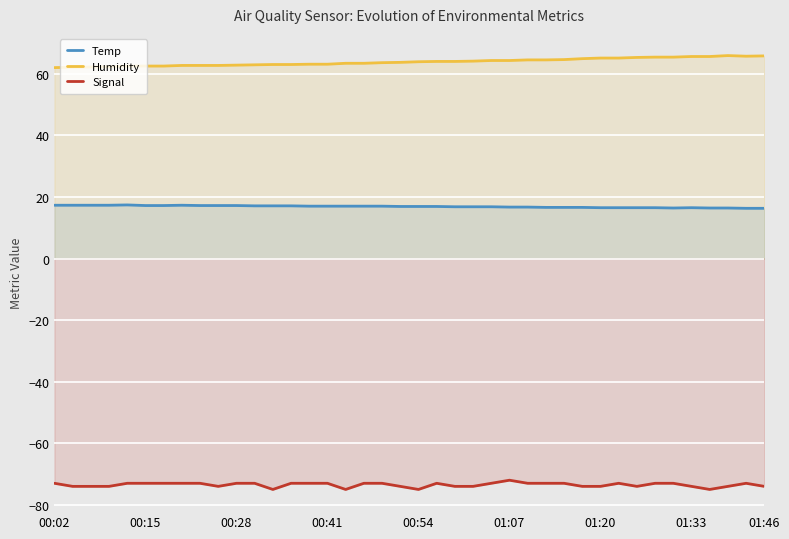

True or false: Humidity and Signal cross at least once.

False